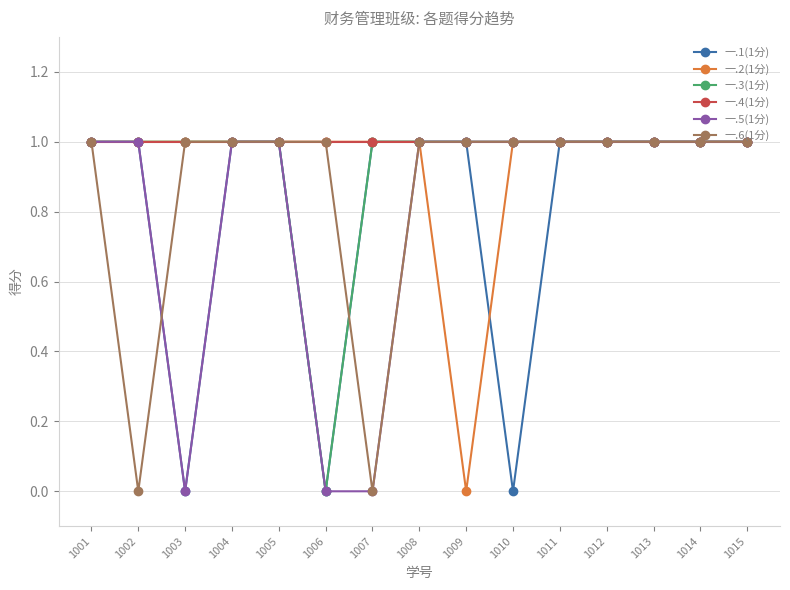

The value of 一.6(1分) at 1013 is 1. True or false?

True